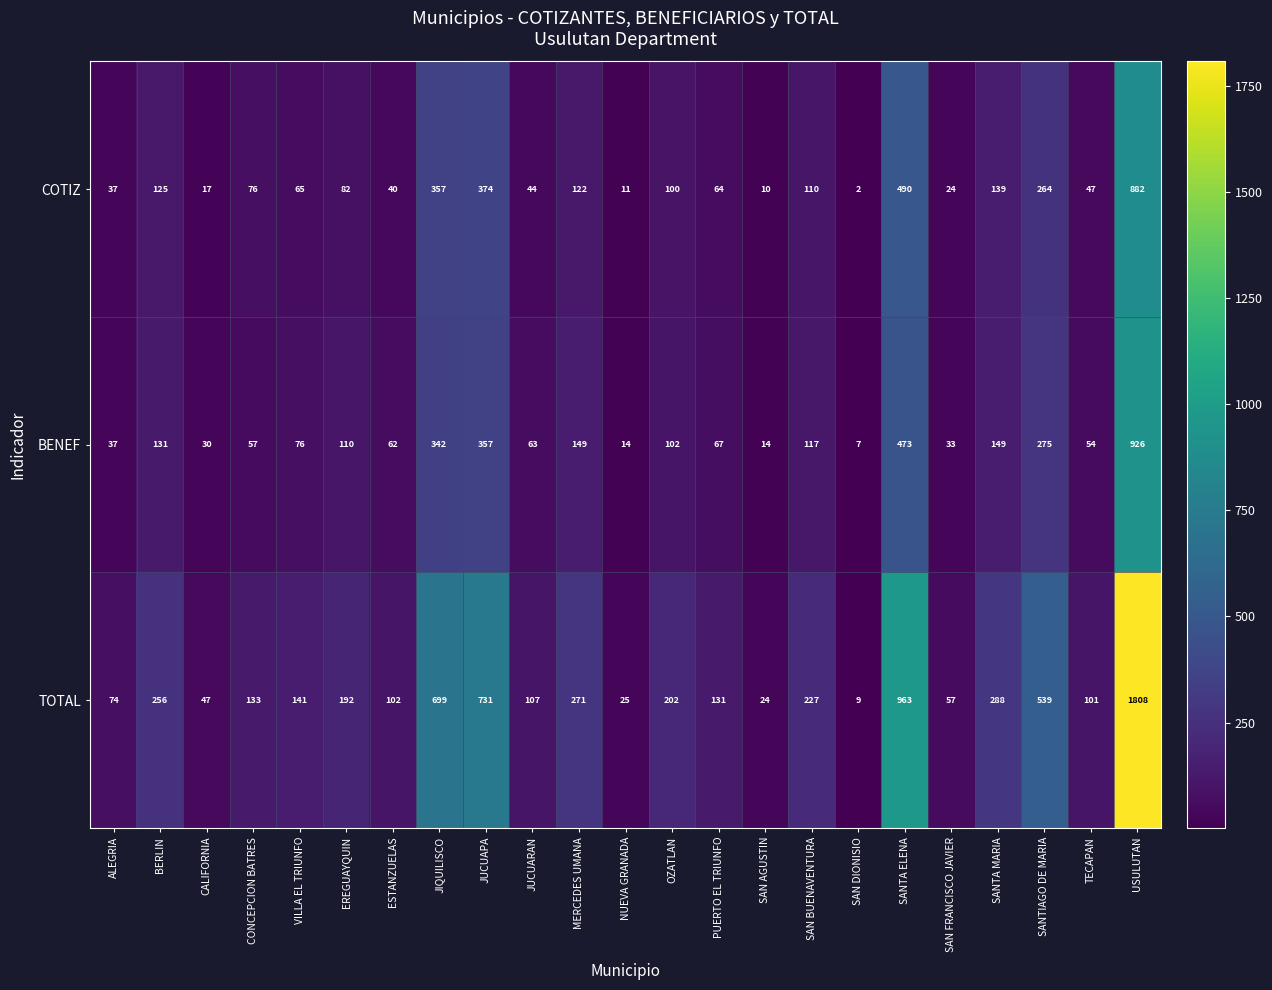

What is the total value across all series at JUCUARAN?

214